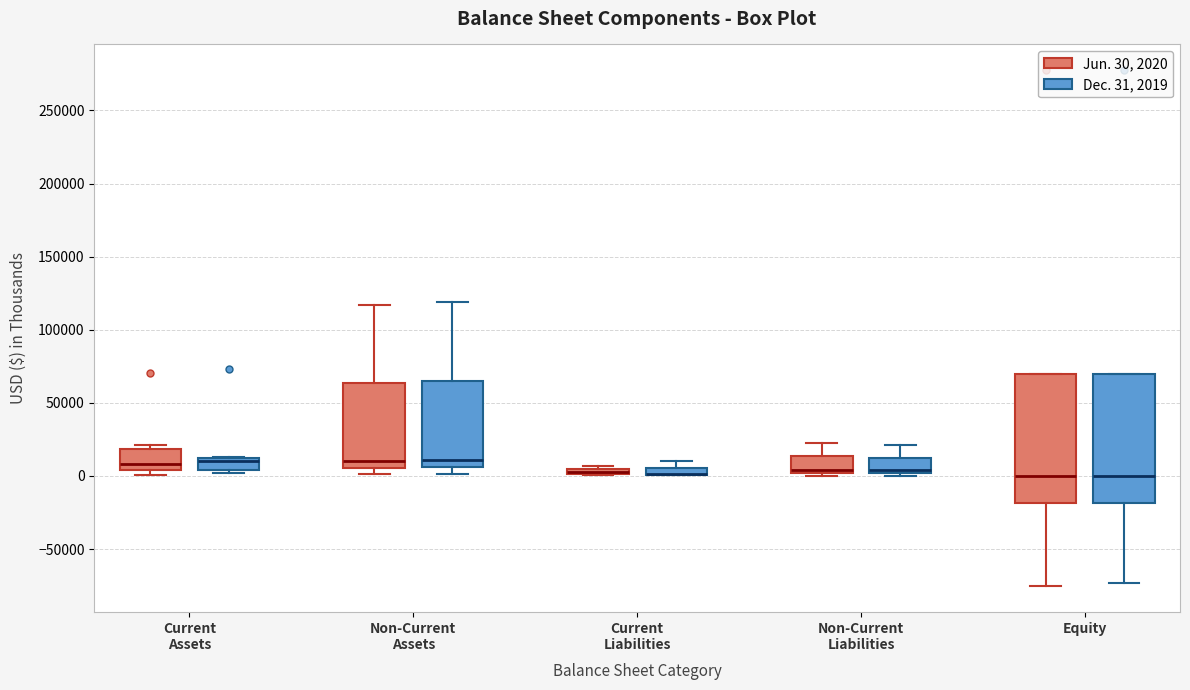

Where is the lower edge of the box for Current Liabilities (Dec. 31, 2019) on the y-axis? The values are not printed on the chart, so give them approximately, as read against the axis.

0